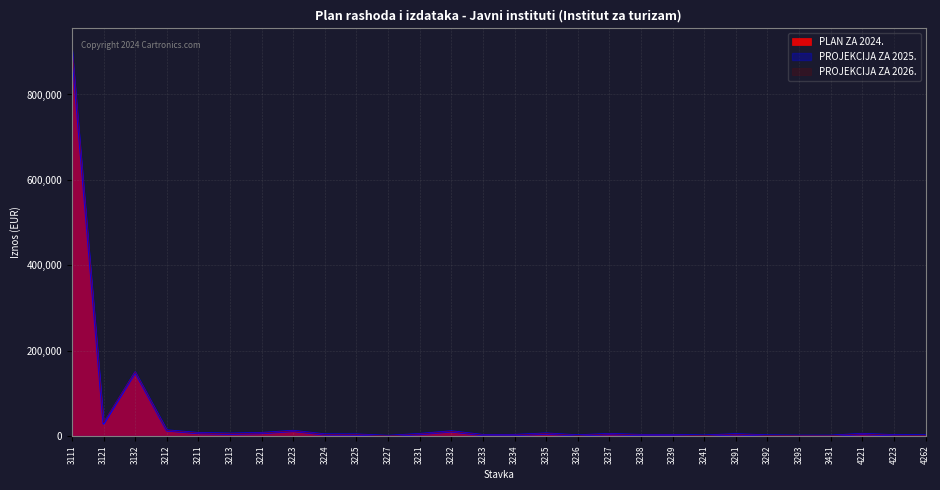

What position from the left is 3292?

23